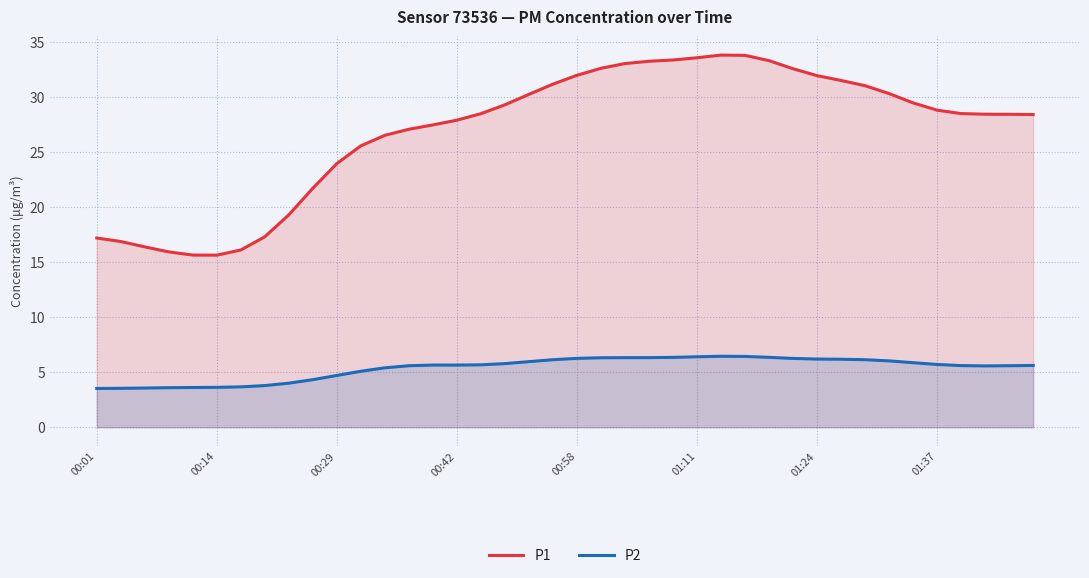

Which series has the largest total across all categories?

P1